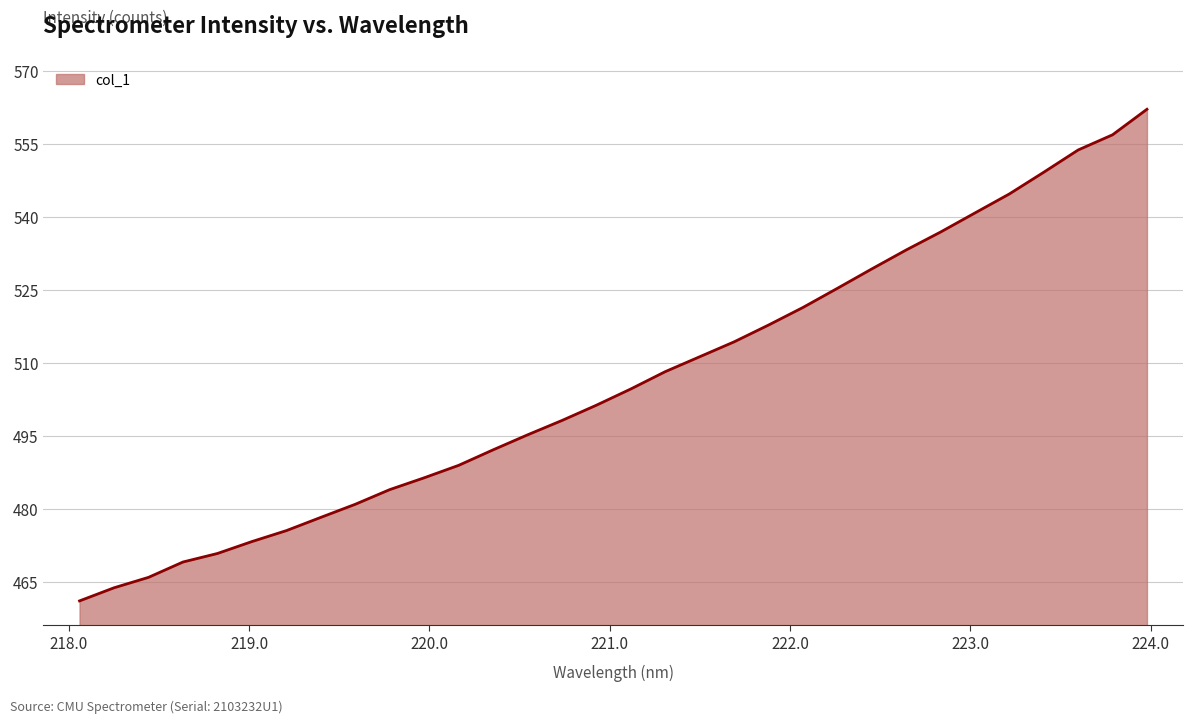

What is the difference between the maximum and minimum values?

100.9